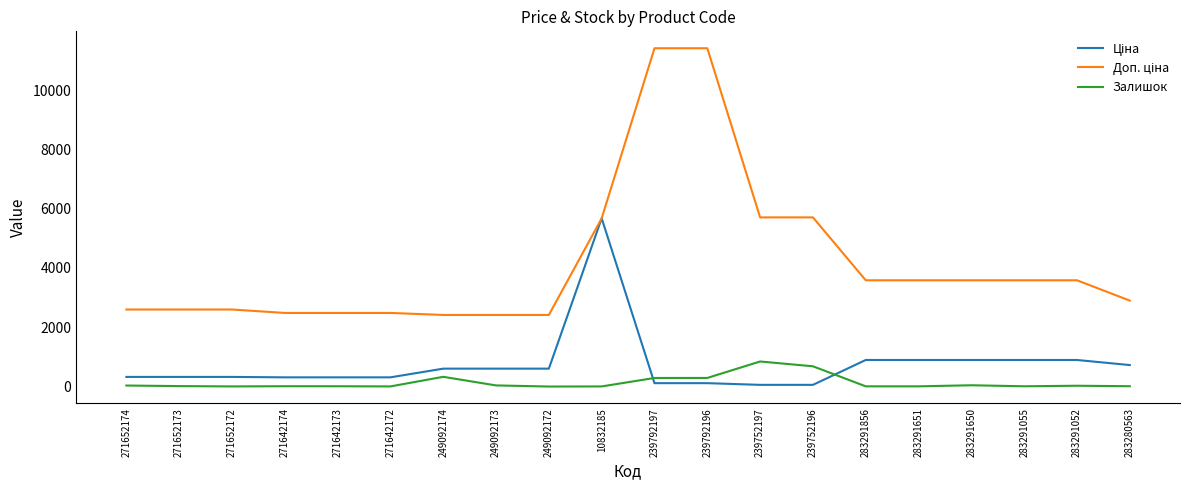

The Залишок series shows 0.0 at 249092172. True or false?

True